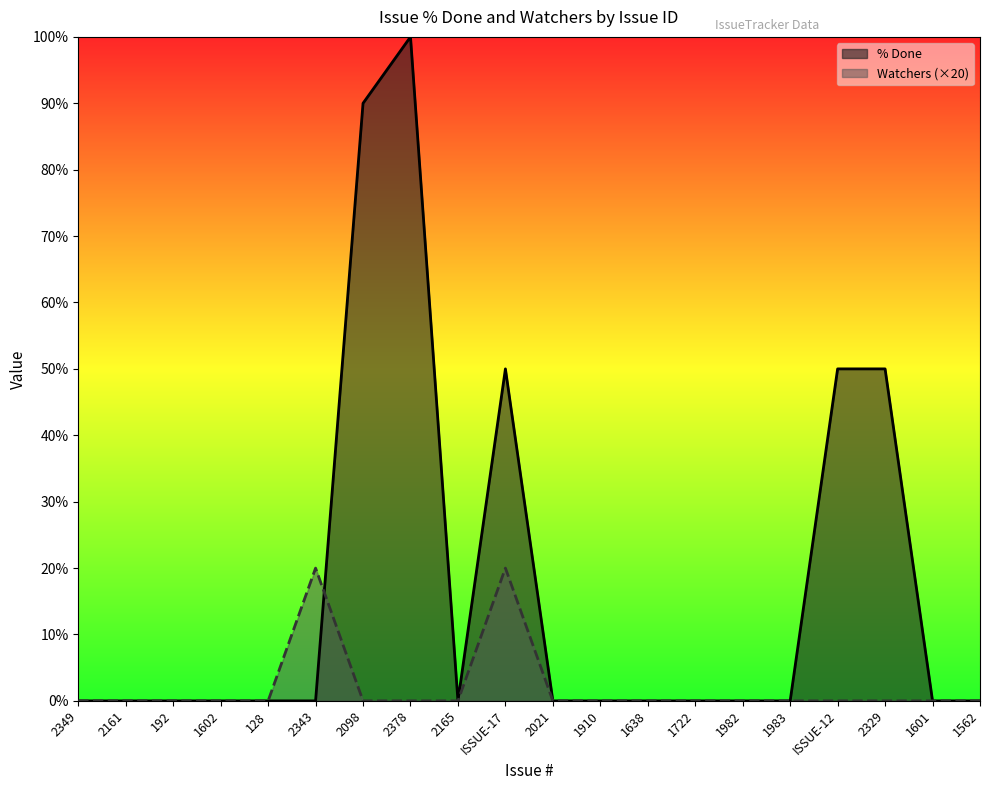

Reading left to right, extract all data points from this chart.

% Done: 0	0	0	0	0	0	90	100	0	50	0	0	0	0	0	0	50	50	0	0
Watchers (×20): 0	0	0	0	0	20	0	0	0	20	0	0	0	0	0	0	0	0	0	0